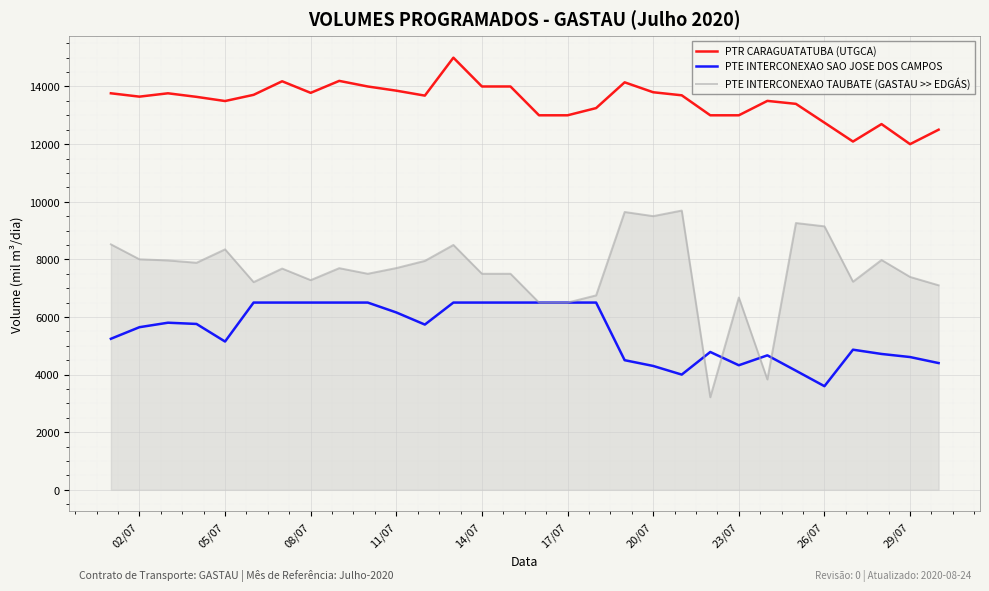

Does the chart display data point markers on the line(s)?

No